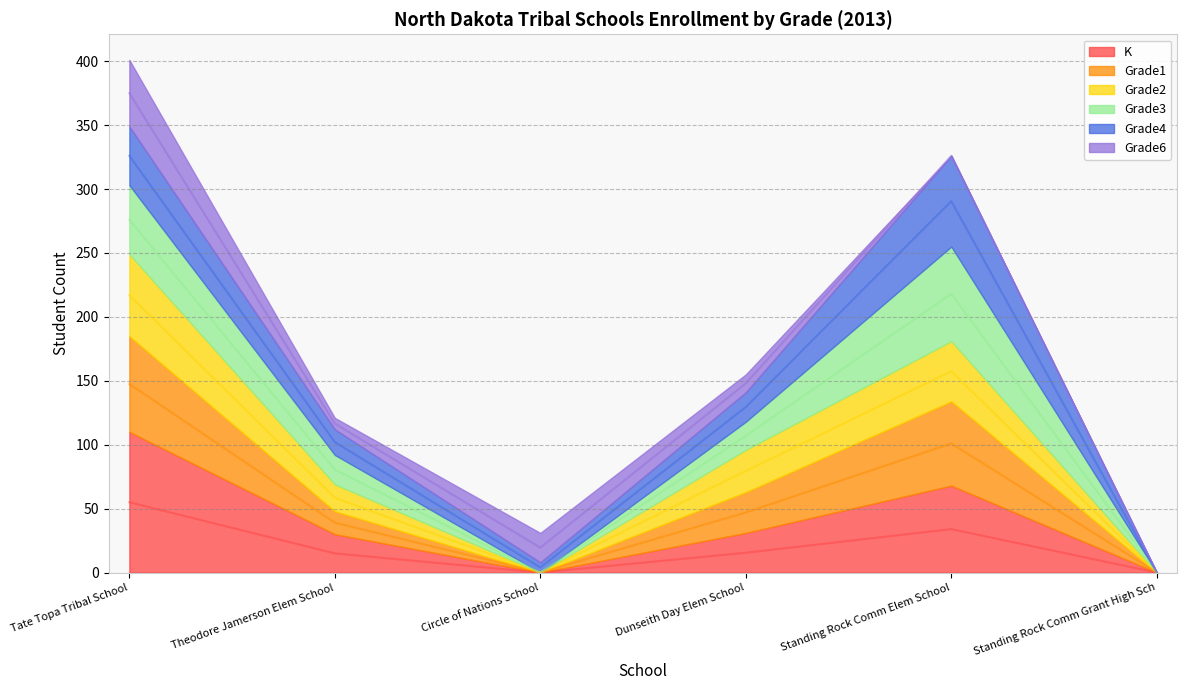

What is the approximate value of K at Theodore Jamerson Elem School?

15.0